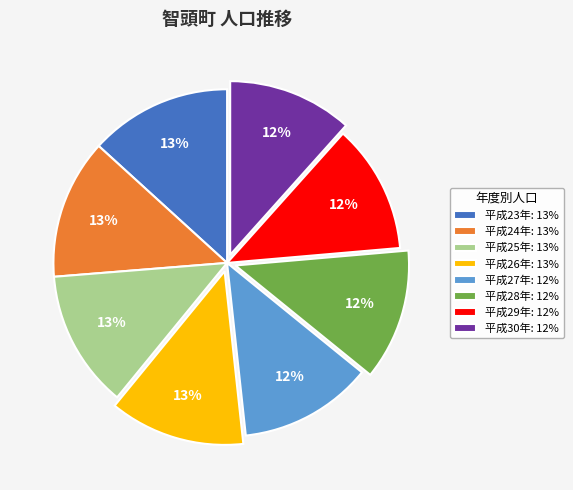

To the nearest percent, what is the difference between the 平成23年: 13% and 平成28年: 12% slice percentages?

1%